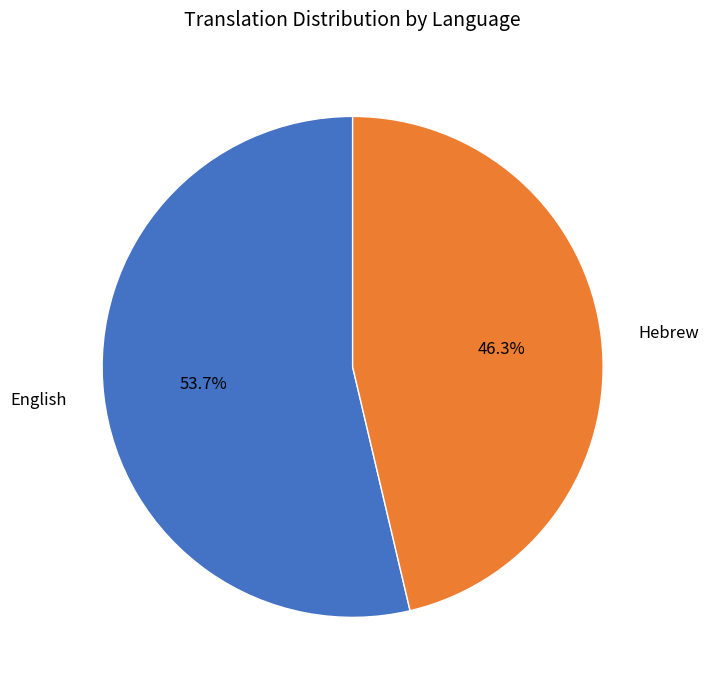

Combined, what portion of the pie is English and Hebrew?

100.0%